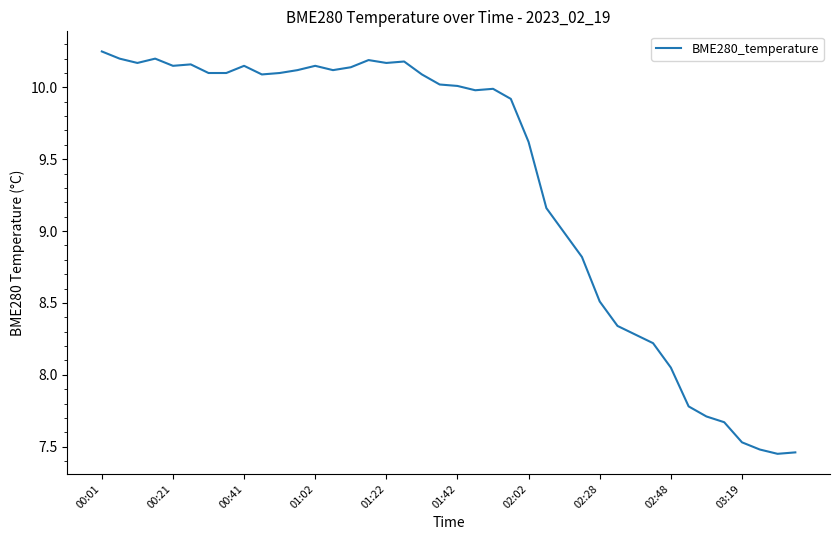

What is the difference between the maximum and minimum values?

2.8